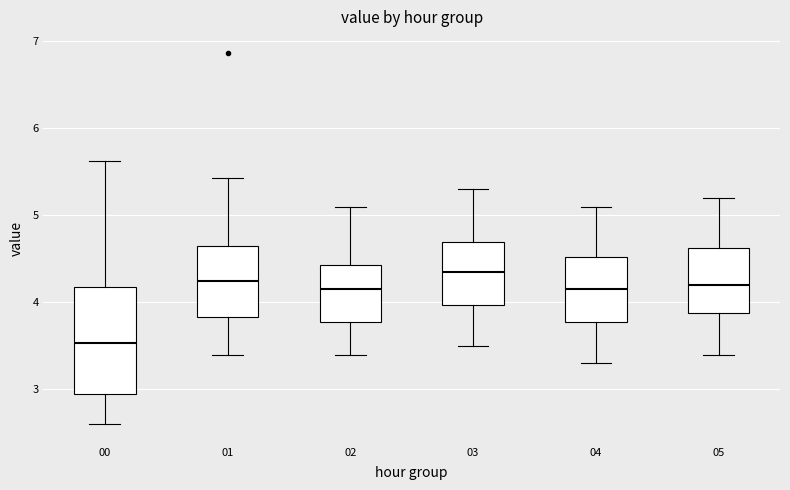

Comparing the boxes themselves (not the whiskers), which one is the tallest?

00